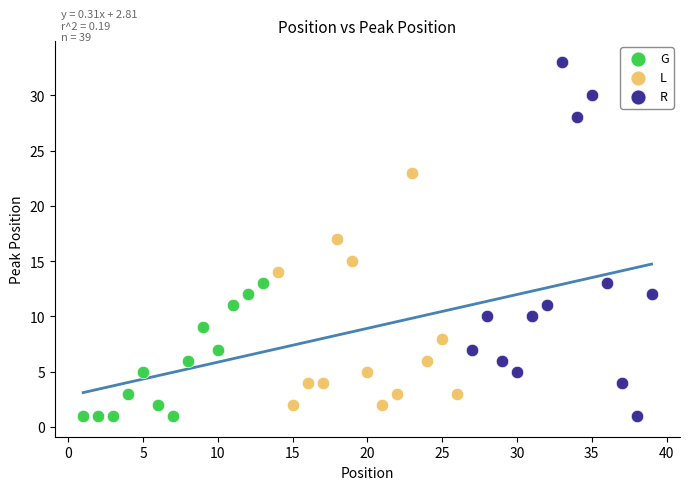

What are all the series names shown in the legend?

G, L, R